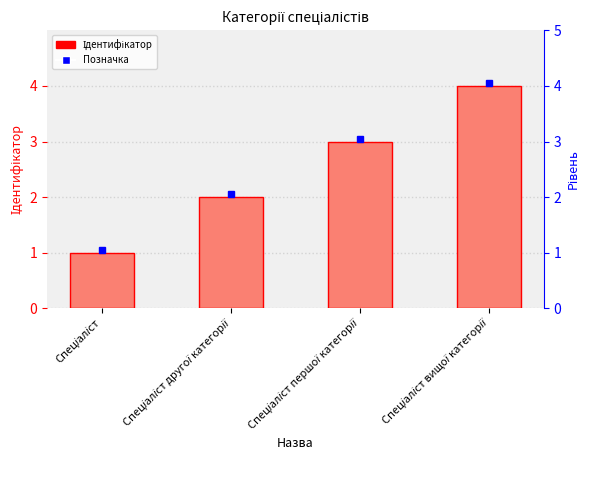

Count the number of categories in the chart.

4